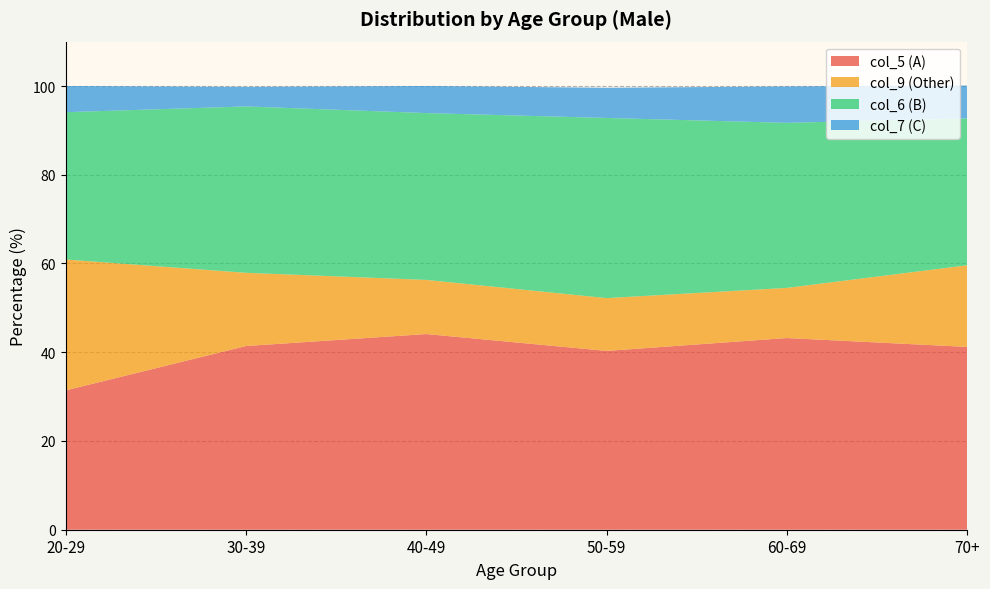

Reading left to right, extract all data points from this chart.

col_5 (A): 31.4	41.4	44.1	40.3	43.2	41.2
col_9 (Other): 29.5	16.5	12.2	11.9	11.3	18.4
col_6 (B): 33.2	37.5	37.6	40.6	37.2	33.1
col_7 (C): 5.9	4.4	6.1	6.8	8.2	7.4